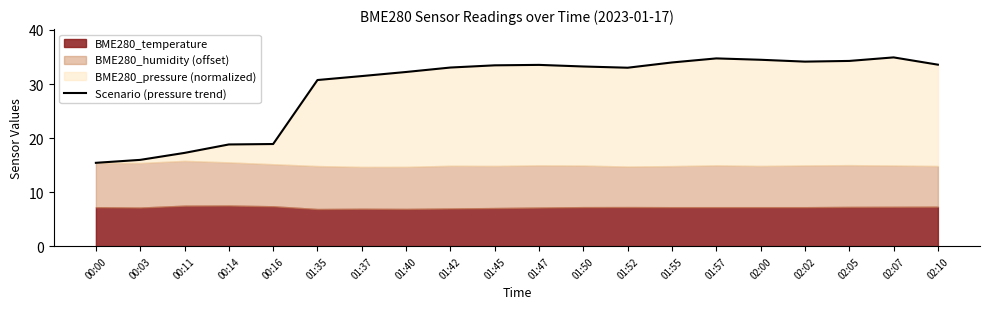

Does the chart display data point markers on the line(s)?

No